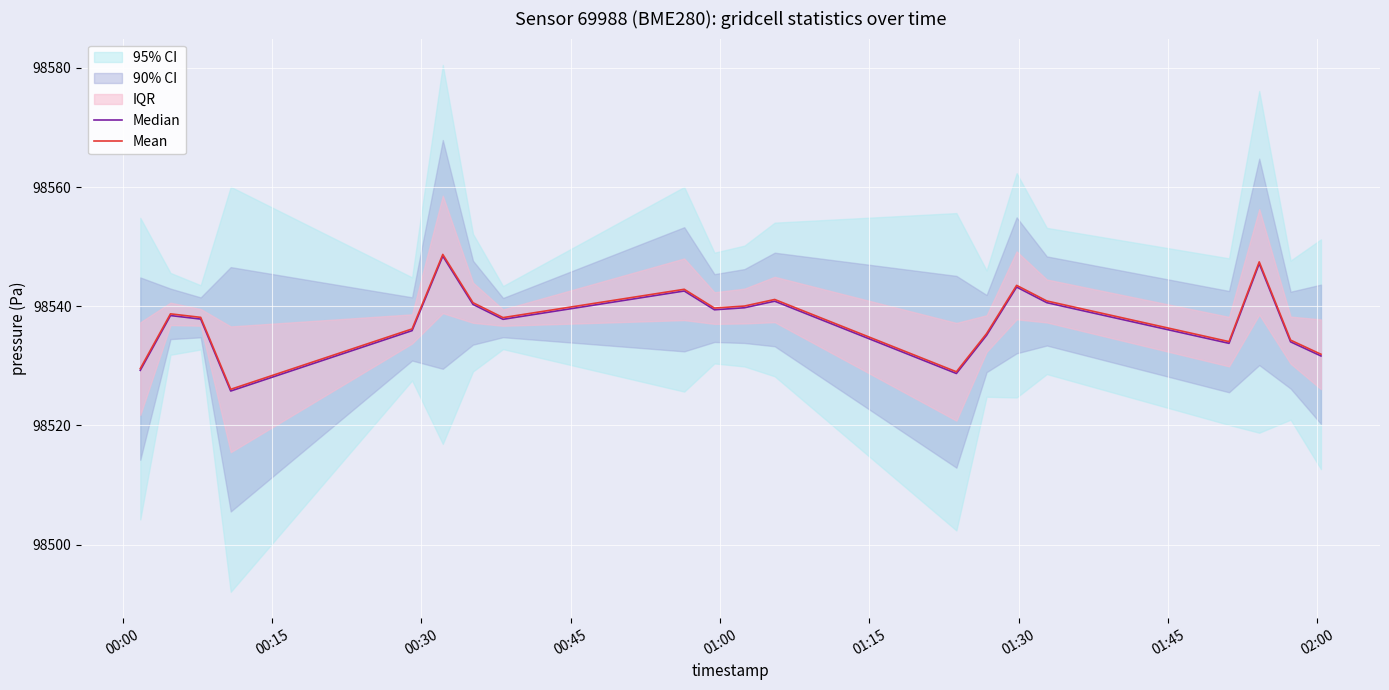

What is the difference between the second highest and minimum values in the Mean series?

21.4